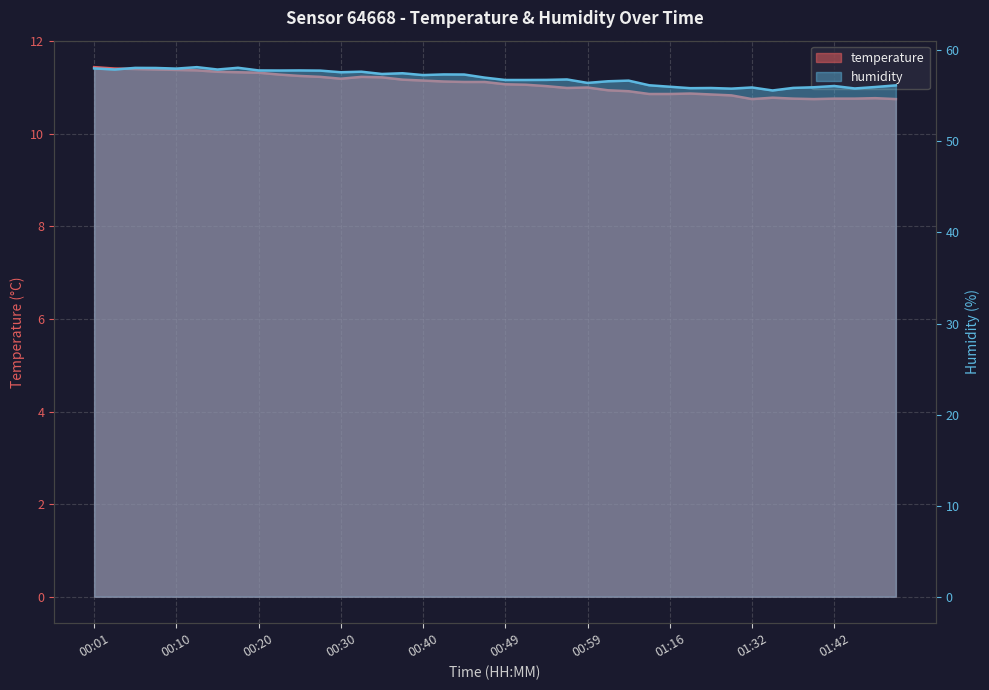

What is the label of the 10th point from the right?

01:21